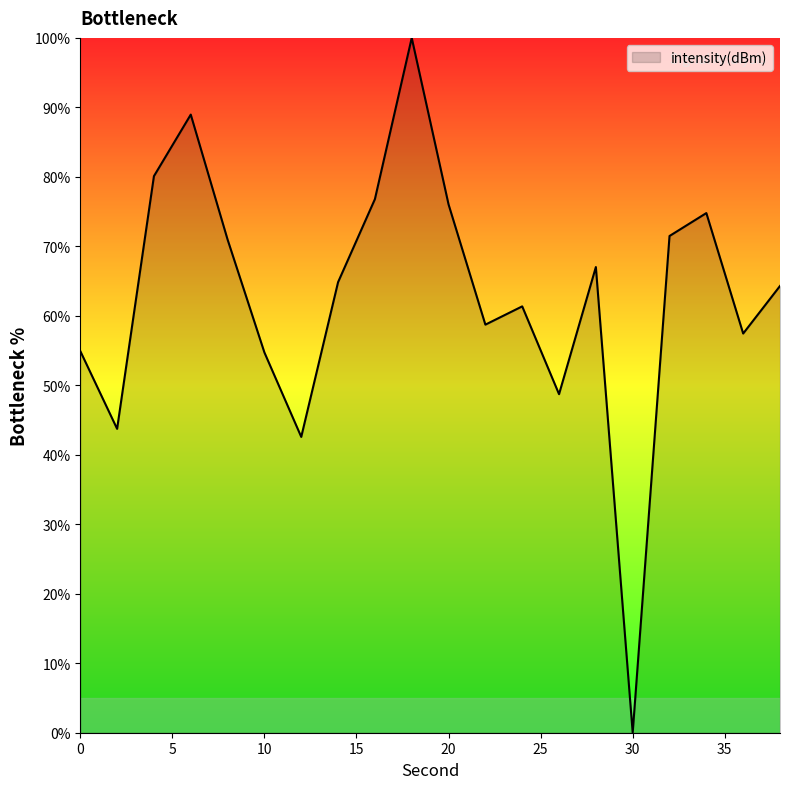

What is the difference between the maximum and minimum values?

100.0